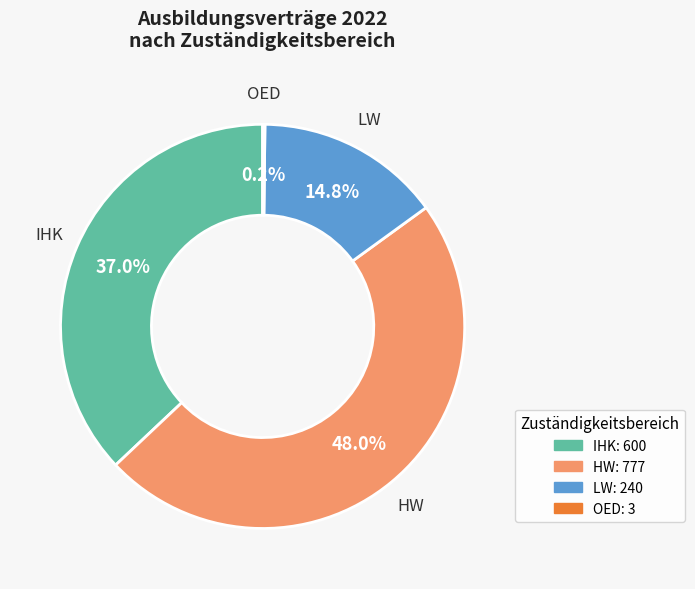

Is there a majority slice in this chart?

No